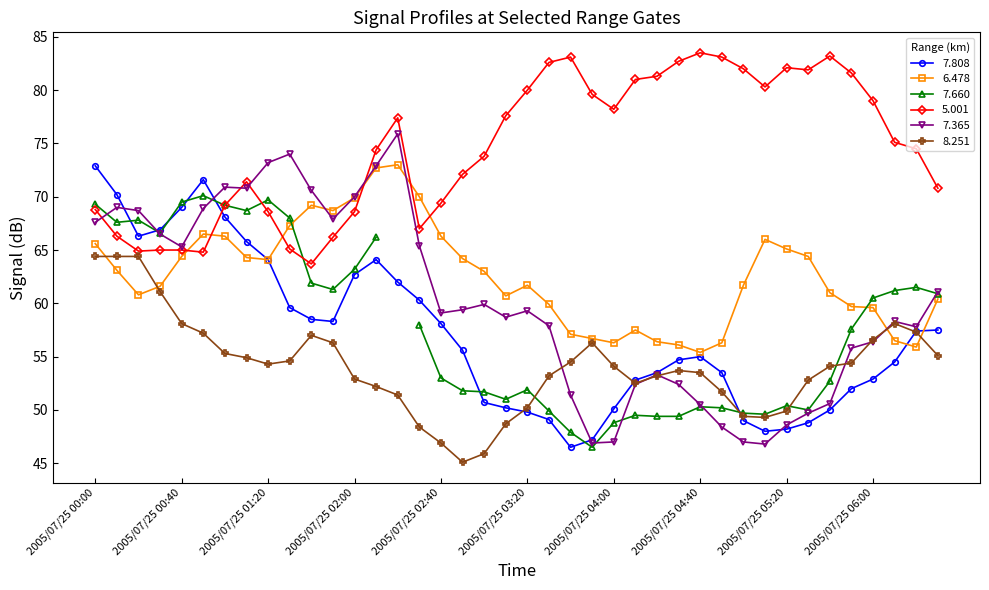

True or false: 6.478 has more than 0 points higher than both neighbors.

True